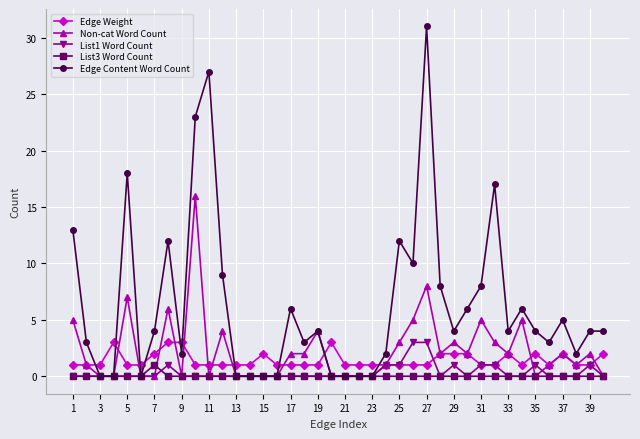

True or false: Non-cat Word Count has more than 2 points higher than both neighbors.

True